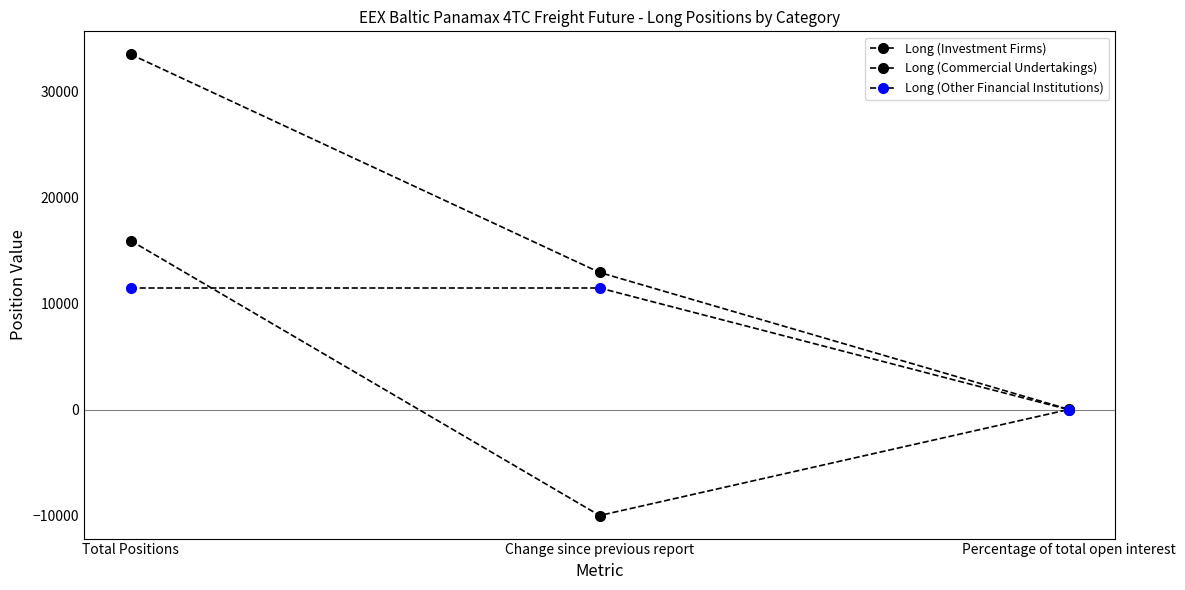

Read the Long (Investment Firms) value at Change since previous report.

-9974.8